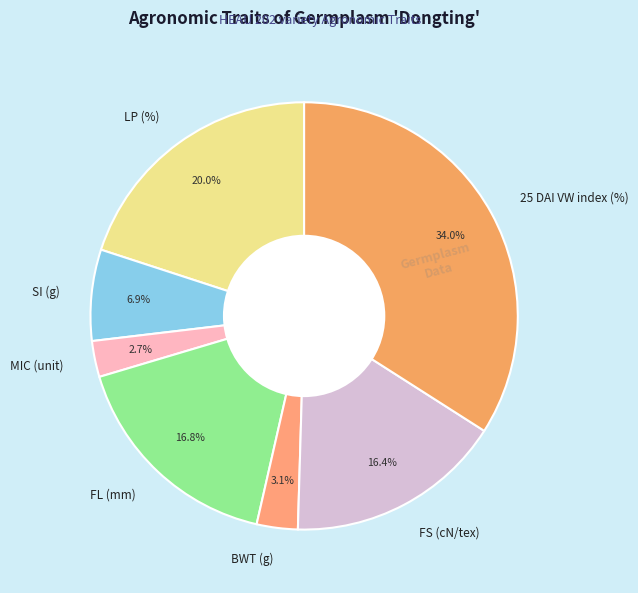

To the nearest percent, what is the combined percentage of LP (%) and FL (mm)?

37%